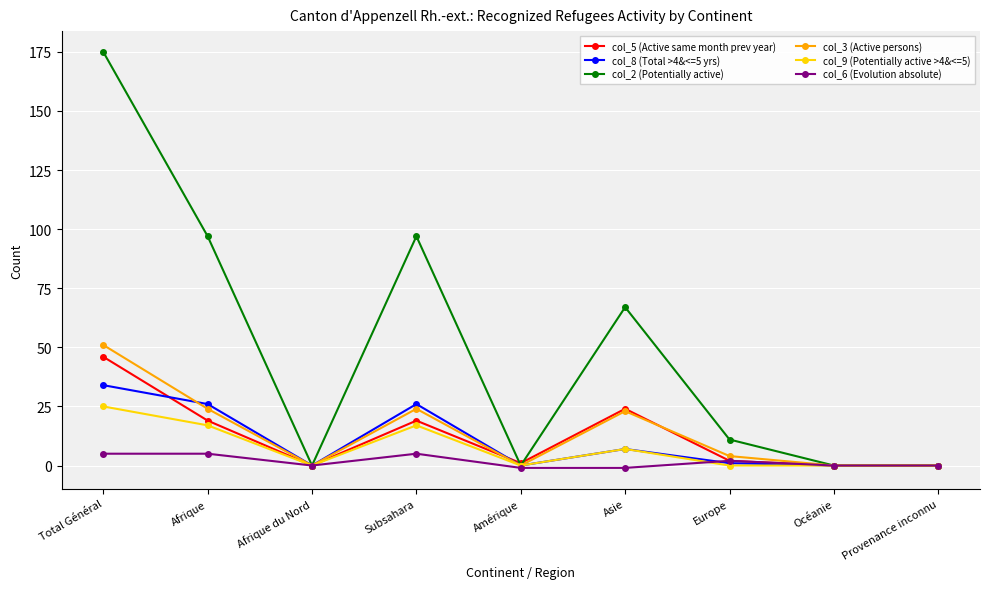

What are all the series names shown in the legend?

col_5 (Active same month prev year), col_8 (Total >4&<=5 yrs), col_2 (Potentially active), col_3 (Active persons), col_9 (Potentially active >4&<=5), col_6 (Evolution absolute)